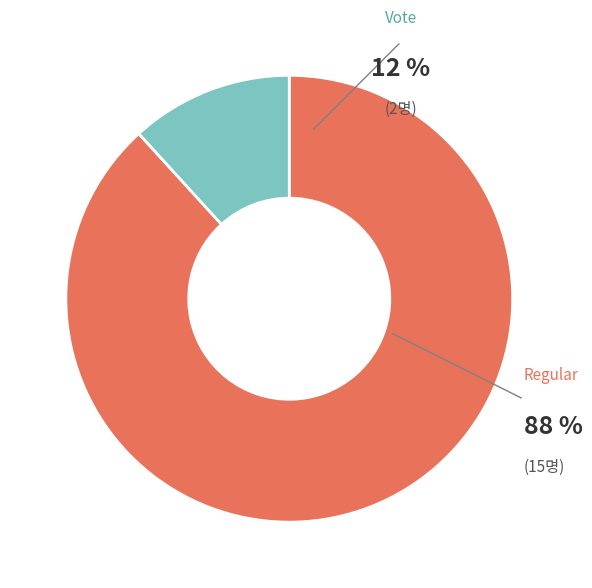

True or false: Regular accounts for 88% of the total.

True